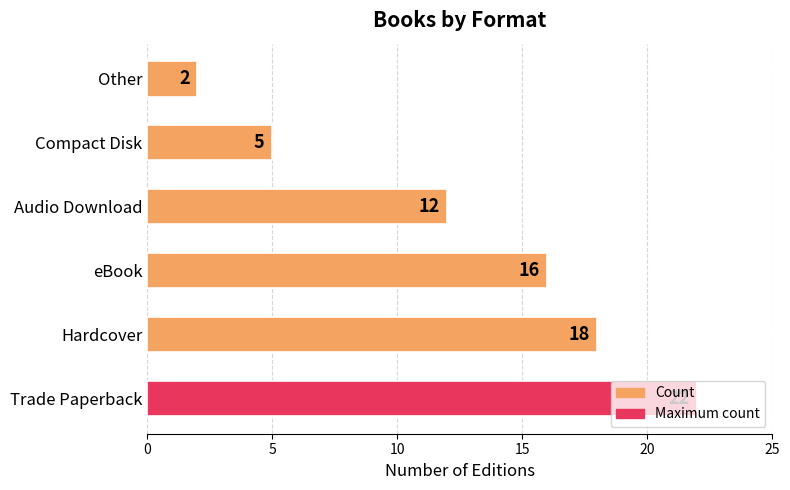

How many distinct data groups are displayed?

1